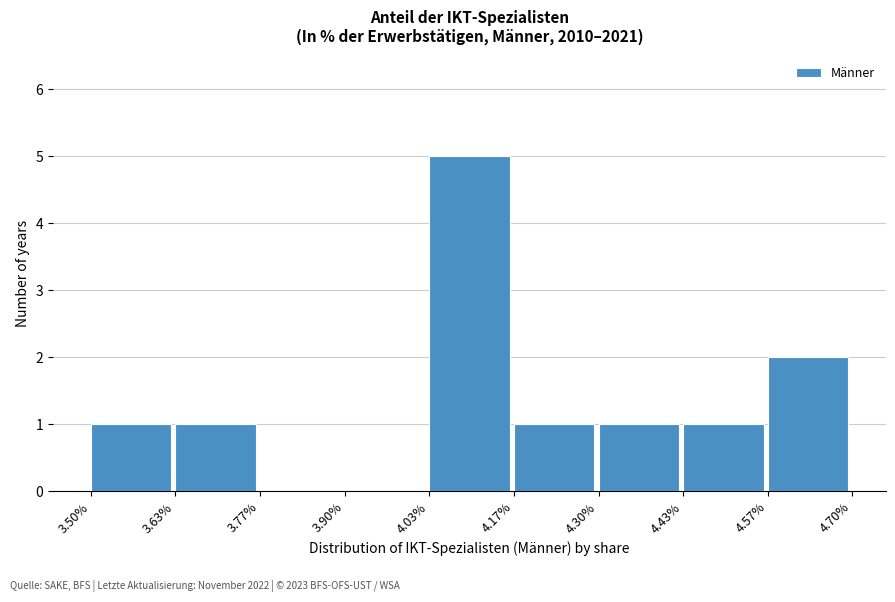

Reading left to right, list every bar in this chart as the range it spans on the x-axis followed by its height. The values are not printed on the chart, so give them approximately, as read against the axis.

3.50% to 3.63%: 1
3.63% to 3.77%: 1
3.77% to 3.90%: 0
3.90% to 4.03%: 0
4.03% to 4.17%: 5
4.17% to 4.30%: 1
4.30% to 4.43%: 1
4.43% to 4.57%: 1
4.57% to 4.70%: 2